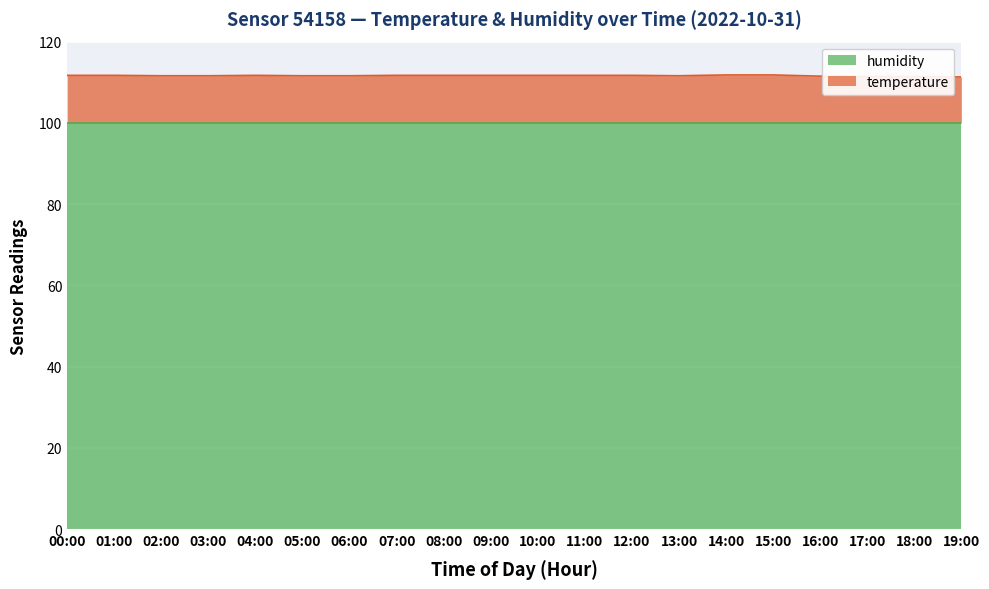

True or false: humidity has a value of 132.1 at 03:00.

False